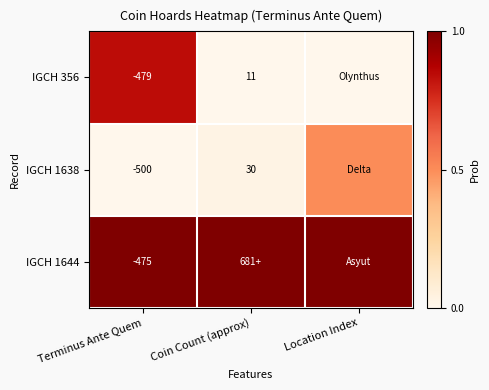

True or false: IGCH 356 has a value of -479.0 at Terminus Ante Quem.

True